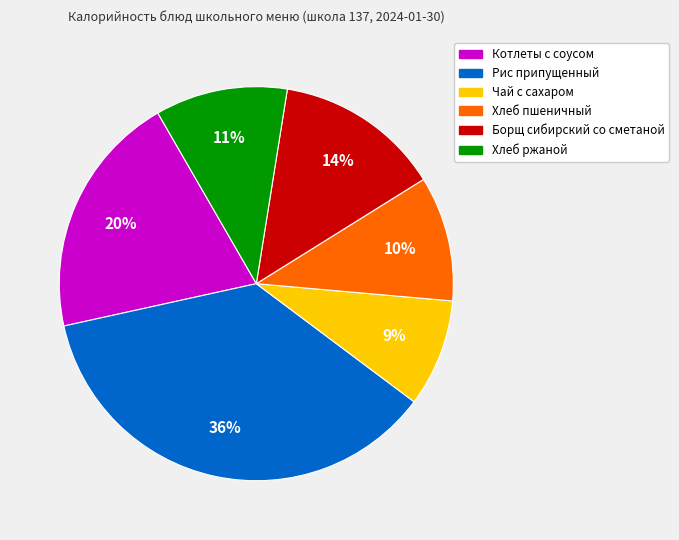

The Чай с сахаром slice represents 21% of the pie. True or false?

False